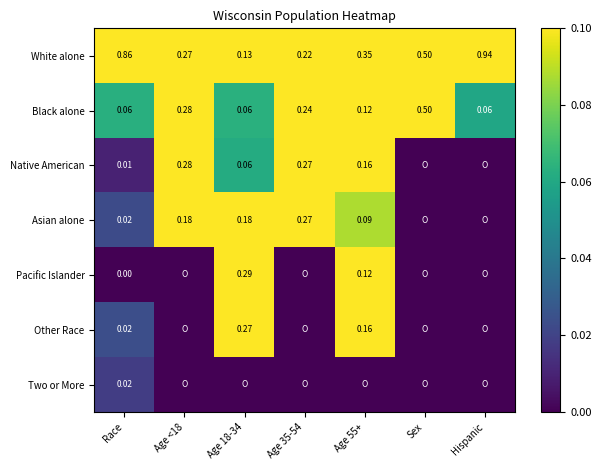

Which series has the widest spread of values?

White alone